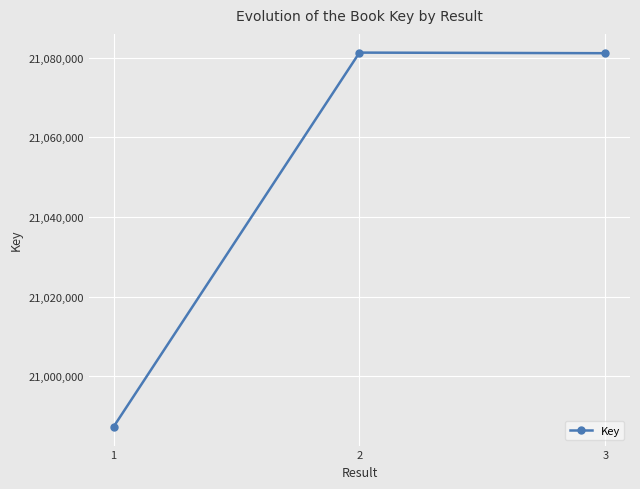

At which category does the chart reach its minimum across all series?

1